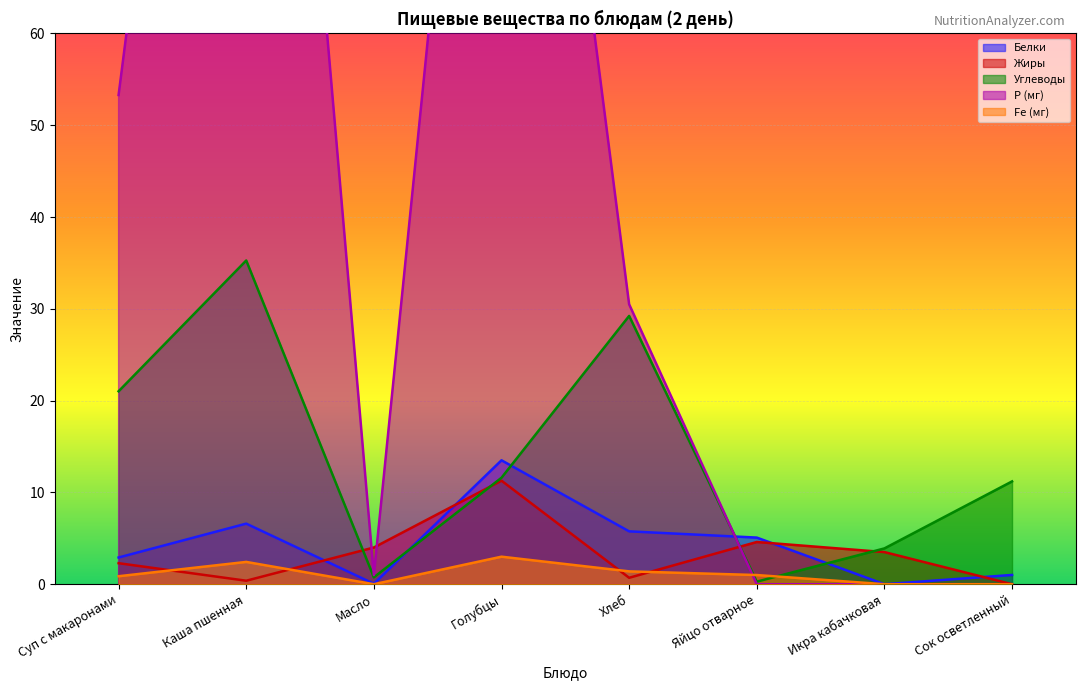

After their last crossing, which series has the higher values: Fe (мг) or Жиры?

Жиры